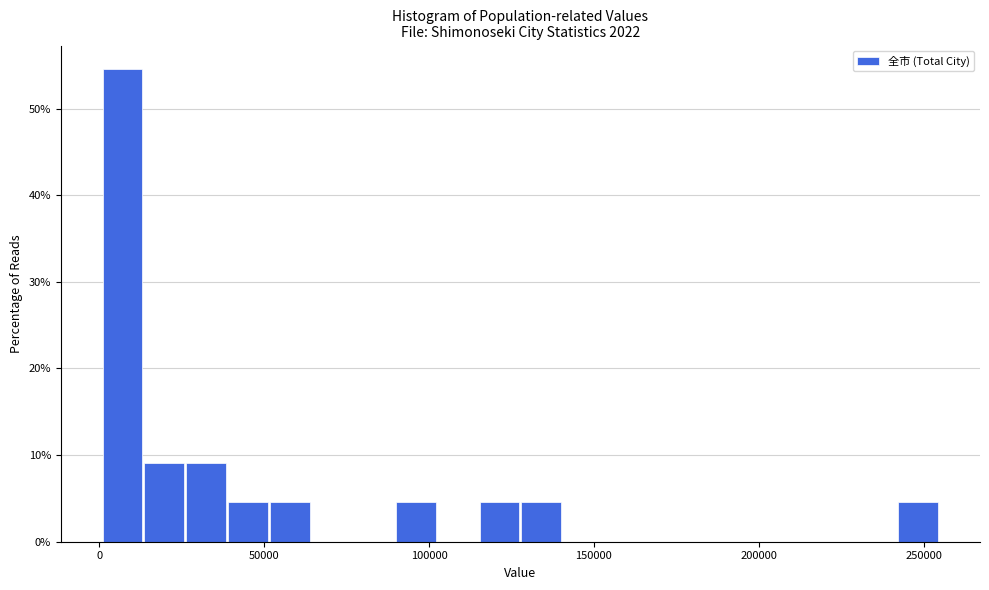

Read against the x-axis, roughly where is the centre of the tallest bar?

5000